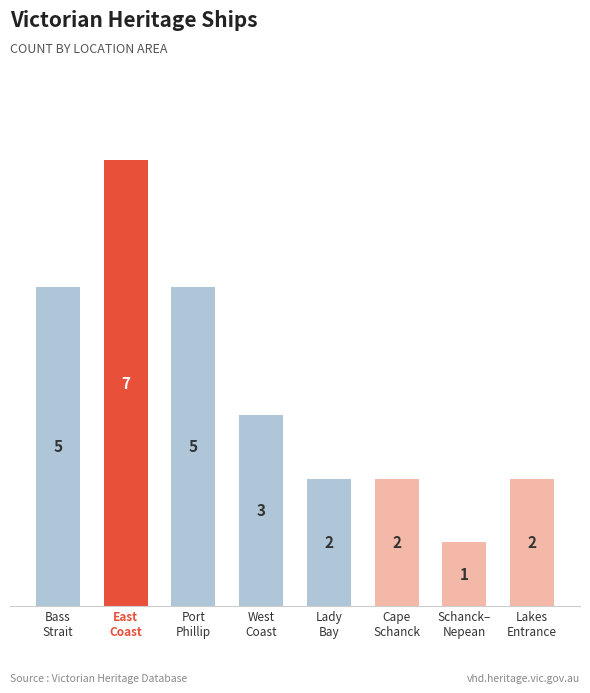

Which label corresponds to the largest value in the chart?

East
Coast